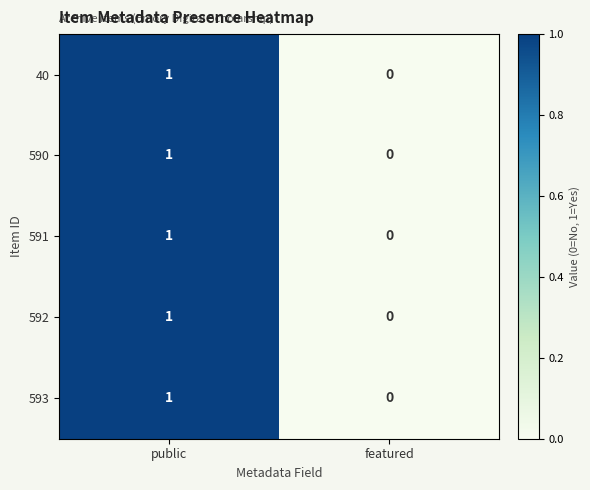

Reading right to left, what are all the values shown in this chart?

40: featured=0	public=1
590: featured=0	public=1
591: featured=0	public=1
592: featured=0	public=1
593: featured=0	public=1